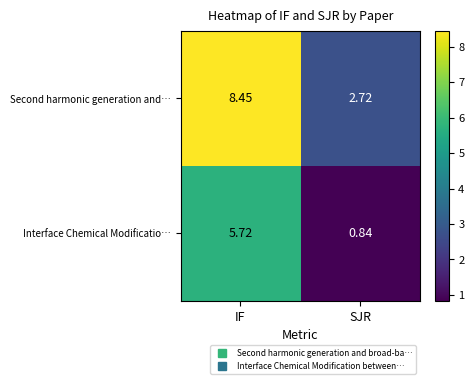

Where is Second harmonic generation and… nearest to the value 5?

SJR